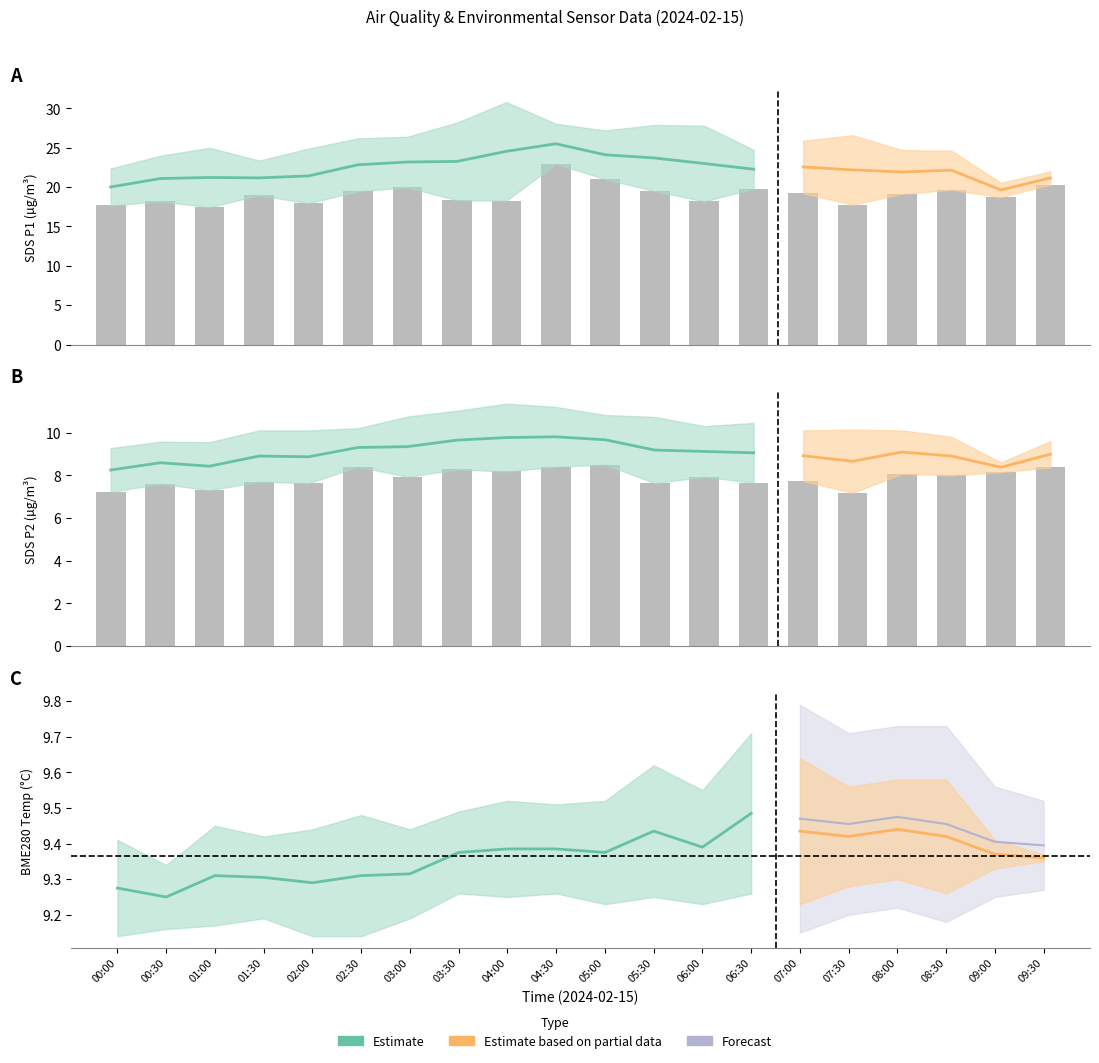

What is the label of the 6th bar from the left?

02:30